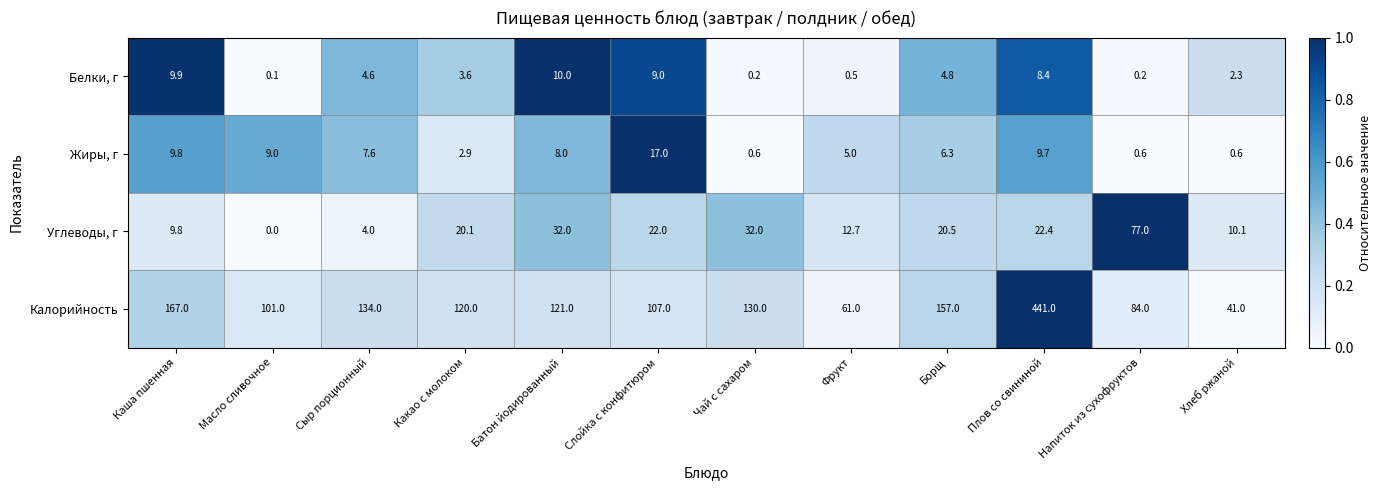

What is the difference between the second highest and second lowest values in the Калорийность series?

106.0